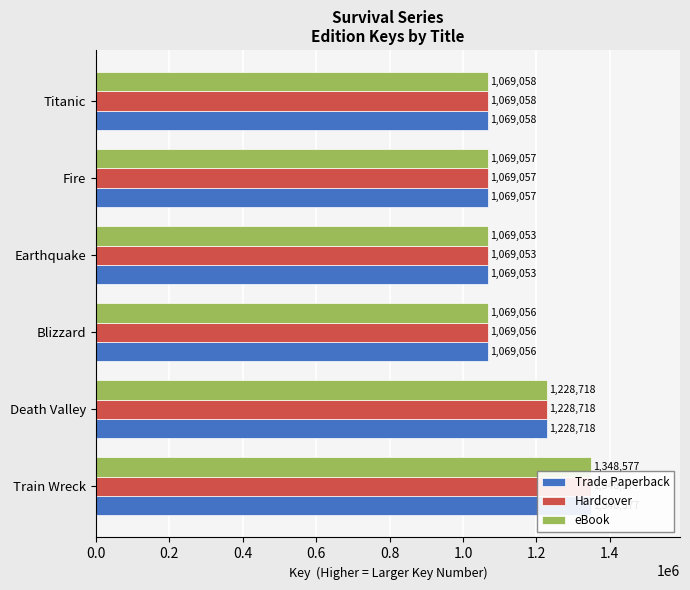

What is the difference between the second highest and minimum values in the Trade Paperback series?

159665